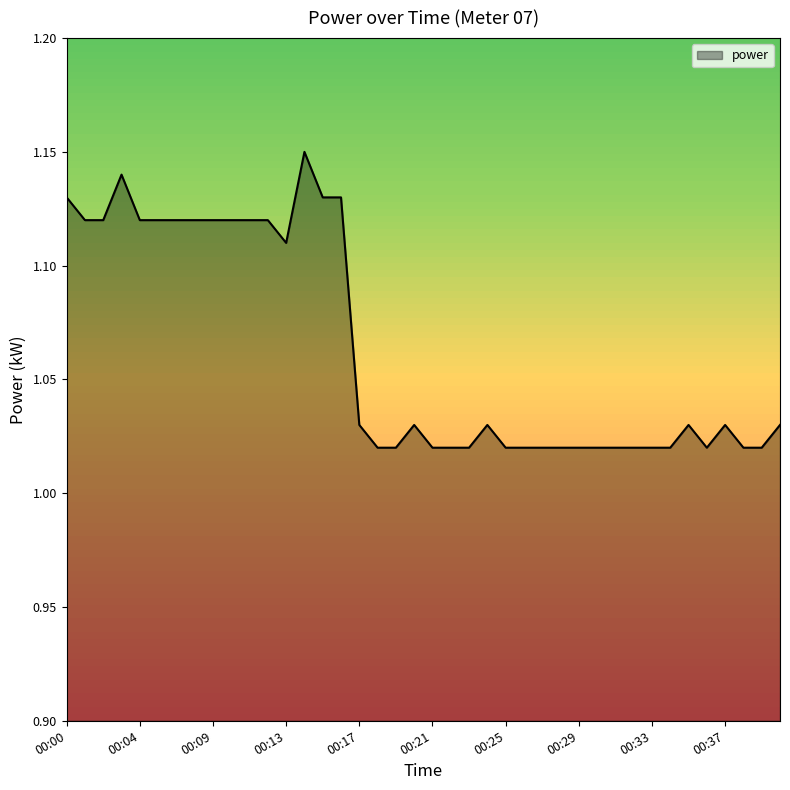

List the labels in order of value, largest first.

00:14, 00:03, 00:00, 00:15, 00:16, 00:01, 00:02, 00:04, 00:05, 00:07, 00:08, 00:09, 00:10, 00:11, 00:12, 00:13, 00:17, 00:20, 00:24, 00:35, 00:37, 00:40, 00:18, 00:19, 00:21, 00:22, 00:23, 00:25, 00:26, 00:27, 00:28, 00:29, 00:30, 00:31, 00:32, 00:33, 00:34, 00:36, 00:38, 00:39